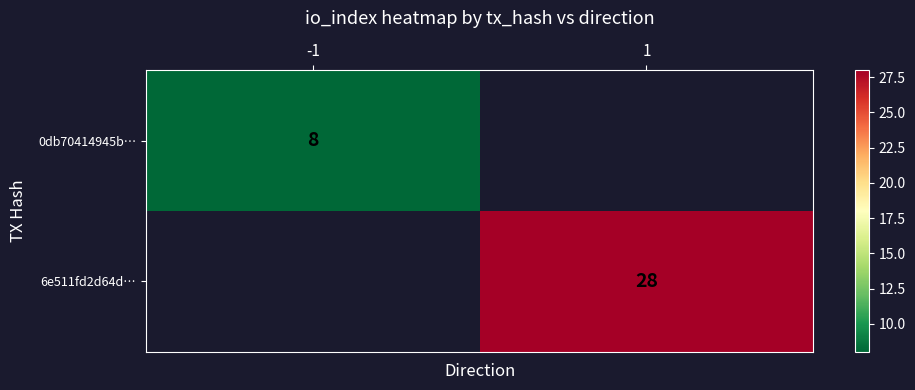

Is it true that 6e511fd2d64d… equals 28 at 1?

True